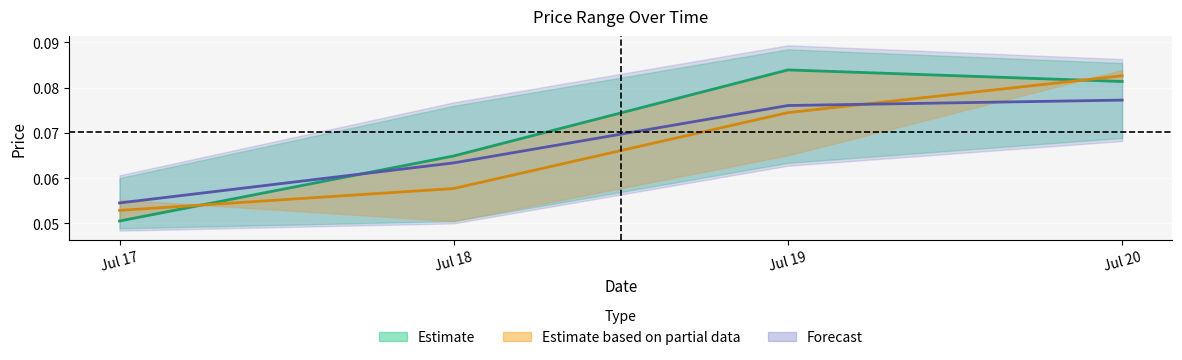

Which label corresponds to the largest value in the chart?

Jul 19